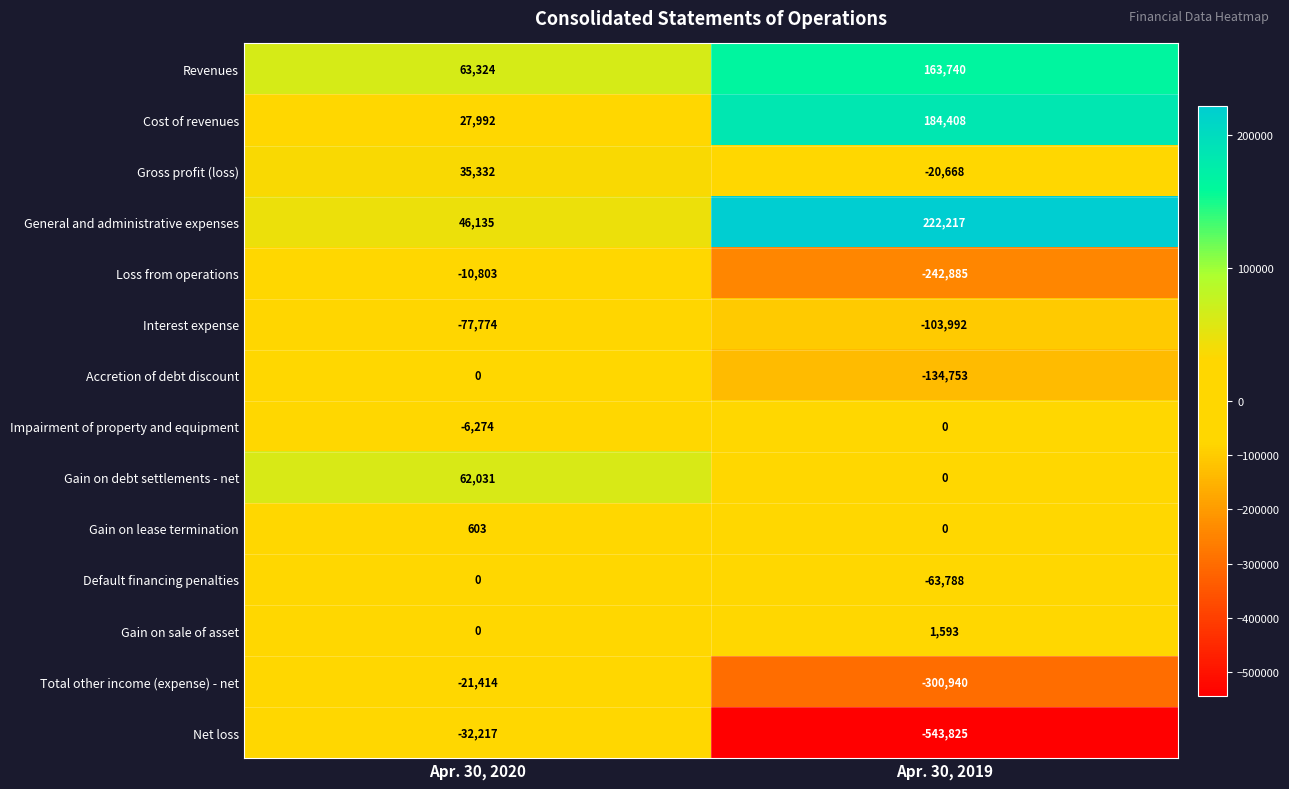

List the labels in order of Total other income (expense) - net value, largest first.

Apr. 30, 2020, Apr. 30, 2019